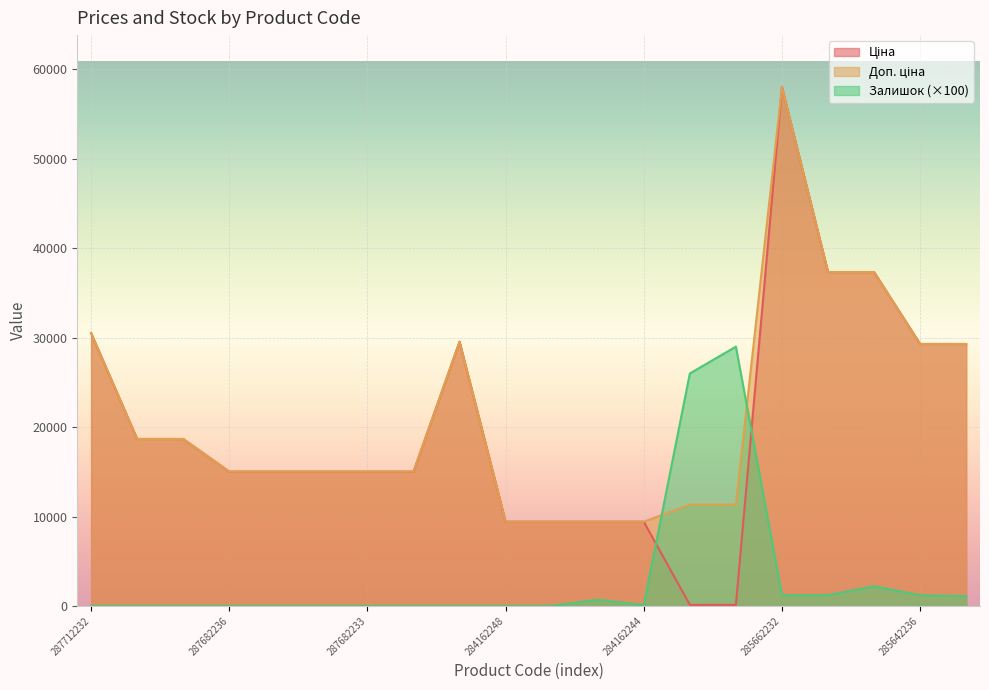

Which series has the widest spread of values?

Ціна